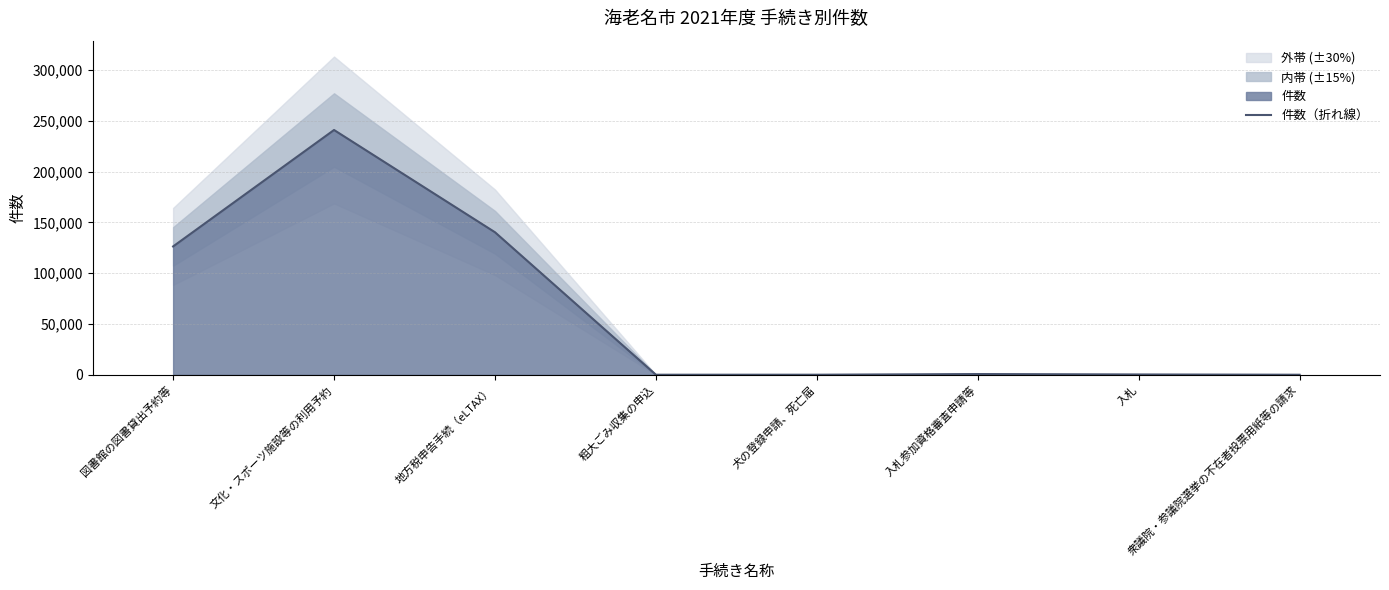

What is the value of the 6th point from the left?

678